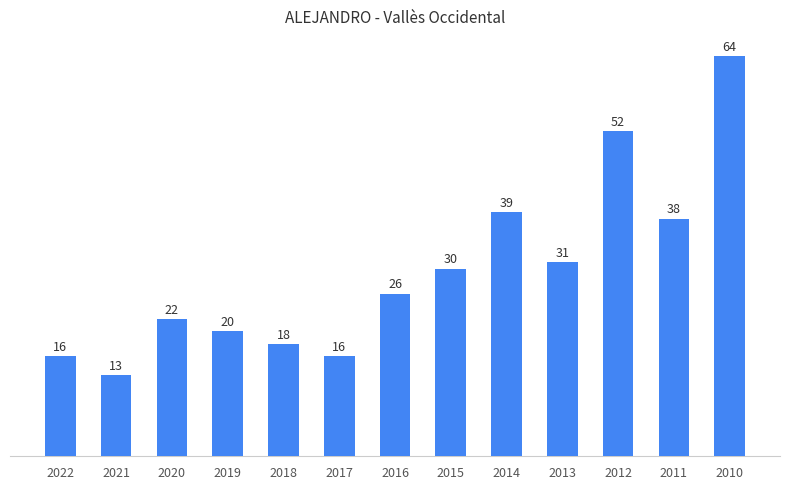

Approximately how many times larger is the value at 2019 compared to 2021?

1.5